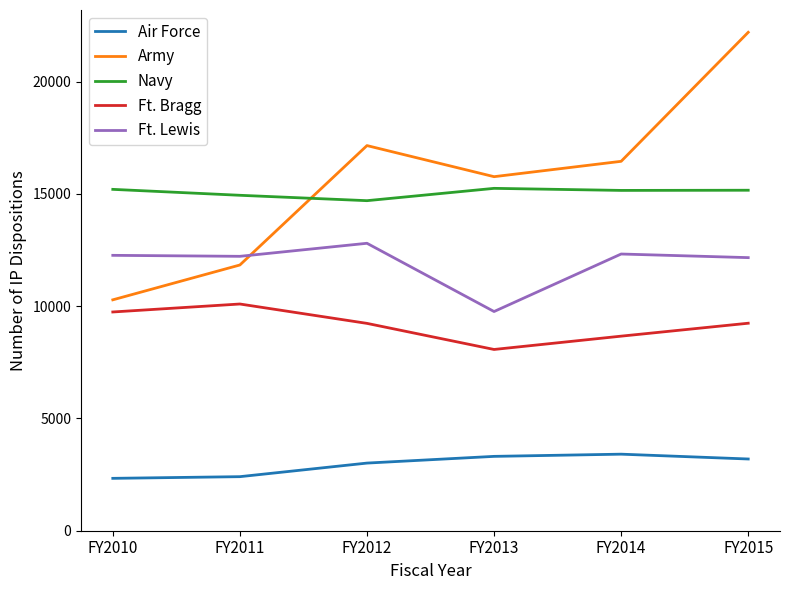

What is the difference between the second highest and minimum values in the Air Force series?

979